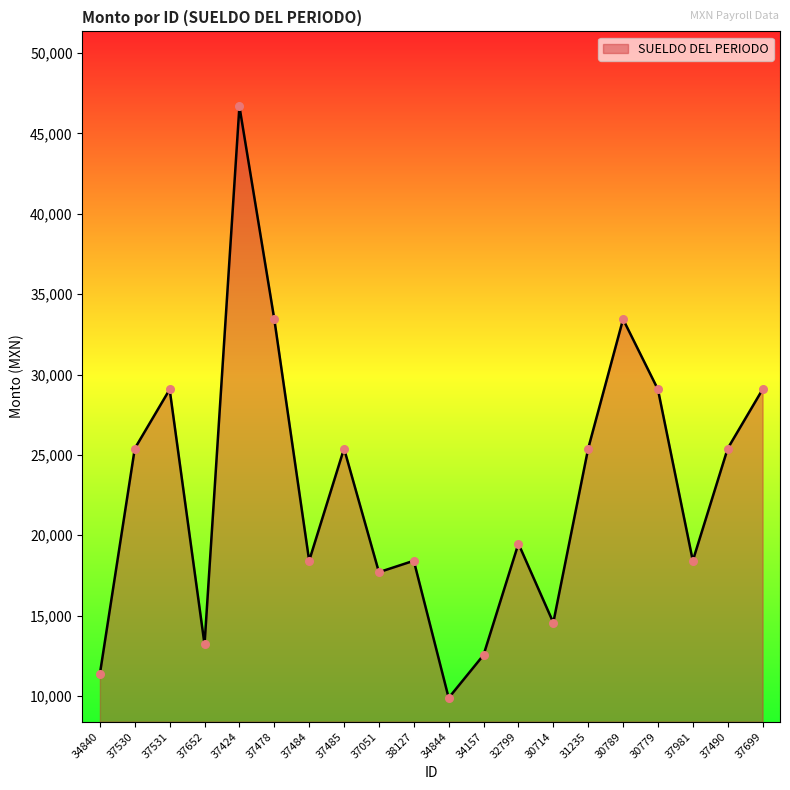

What is the change in value from 30714 to 30779?

+14509.5